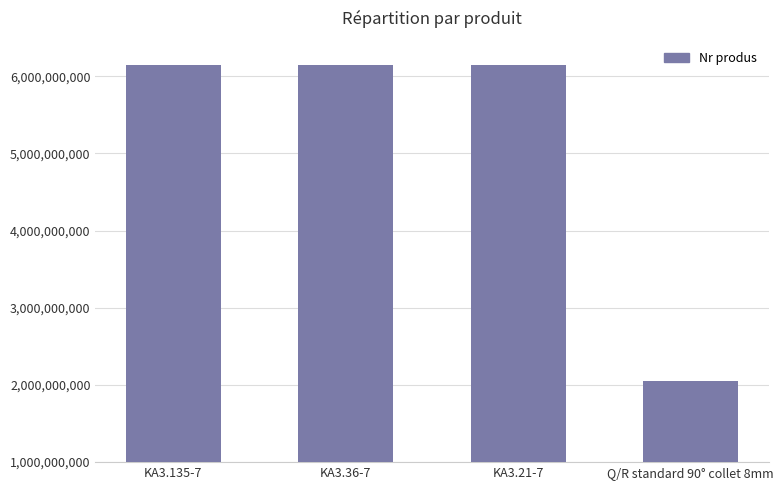

What is the maximum value shown in the chart?

6151705240